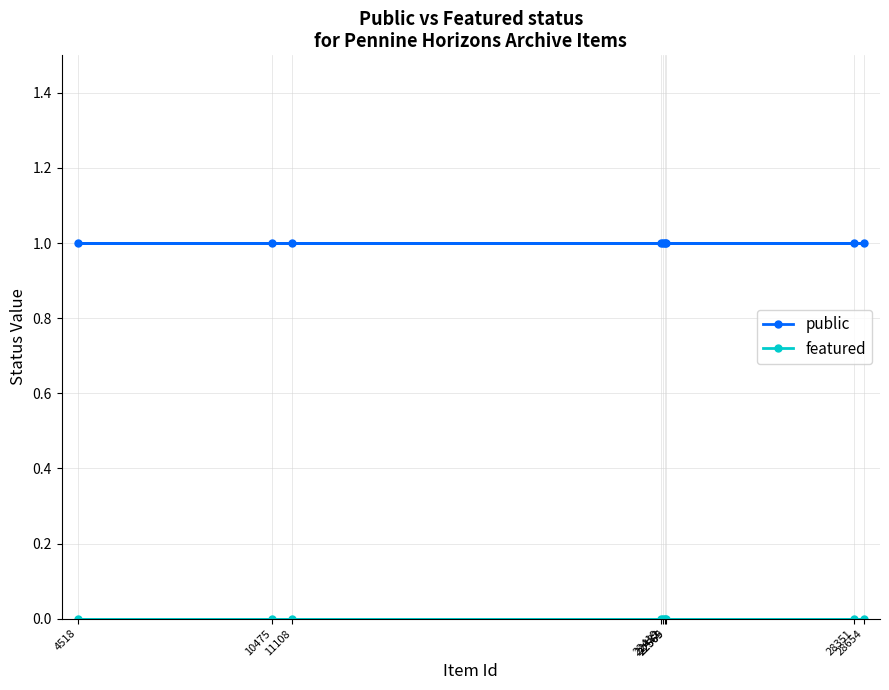

What is the difference between the highest and lowest values at 22569?

1